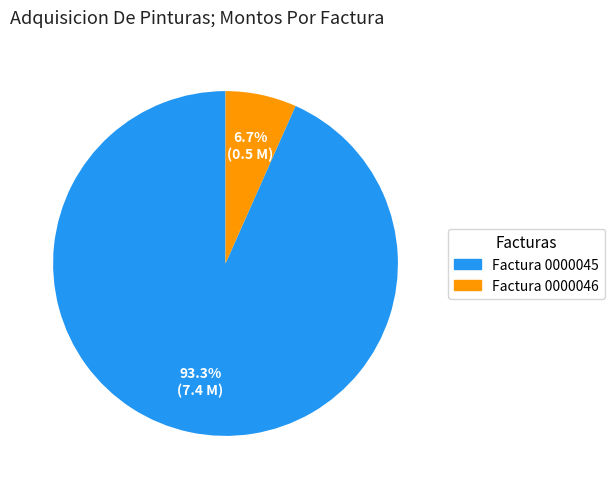

Is there a majority slice in this chart?

Yes